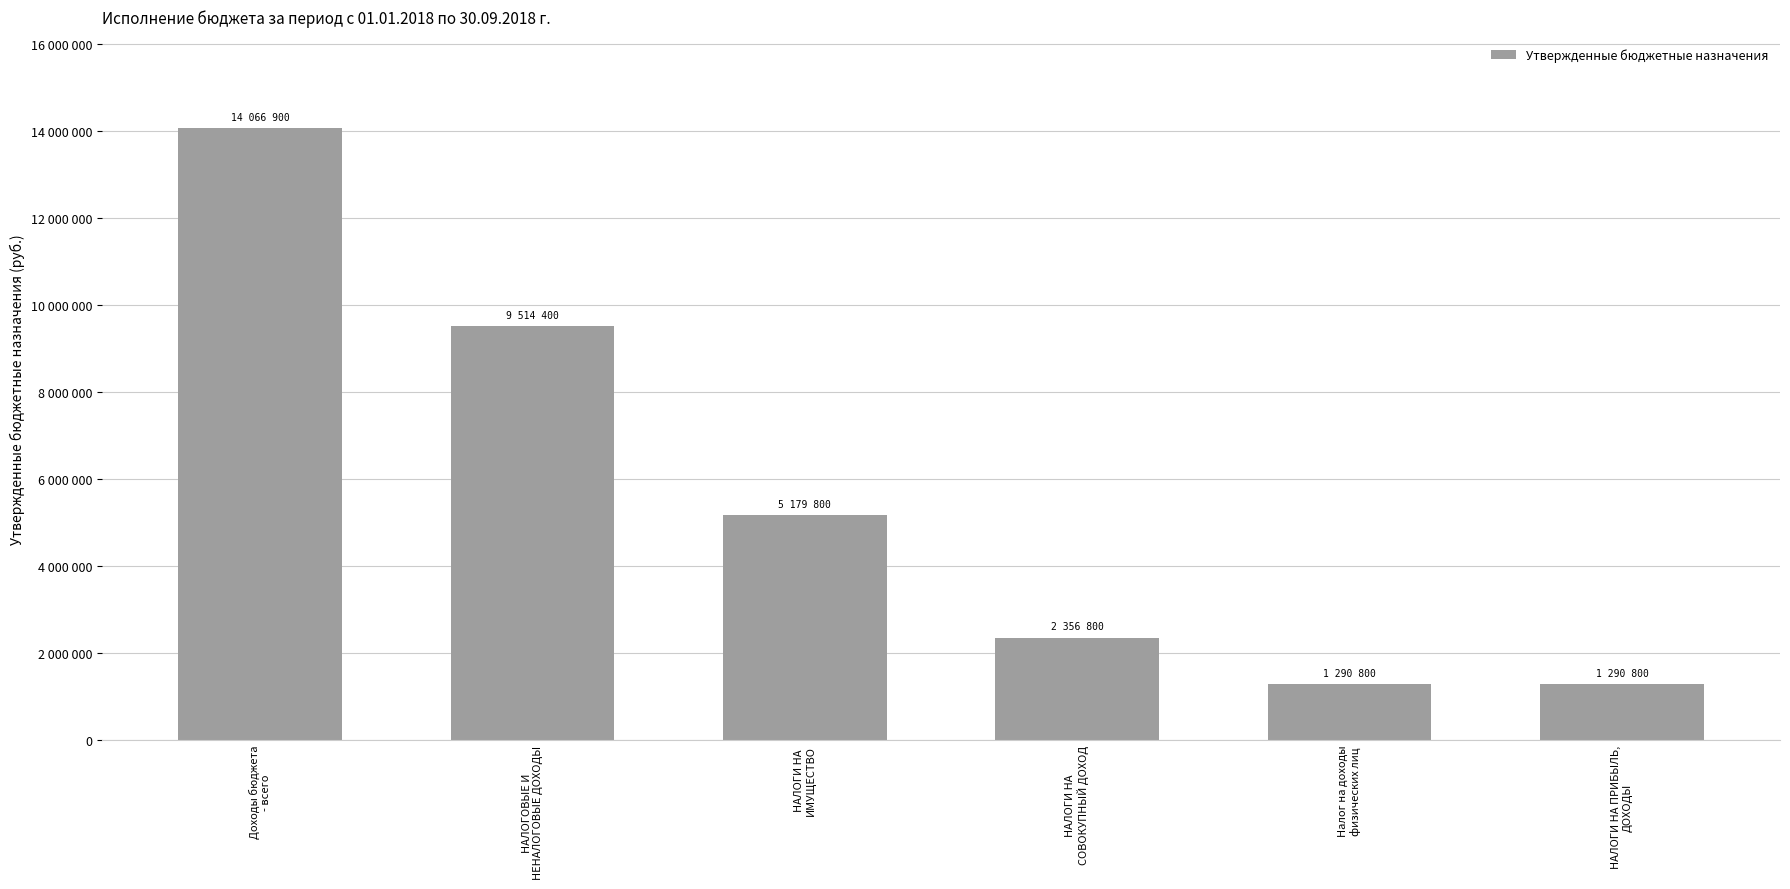

What position from the left is НАЛОГОВЫЕ И
НЕНАЛОГОВЫЕ ДОХОДЫ?

2